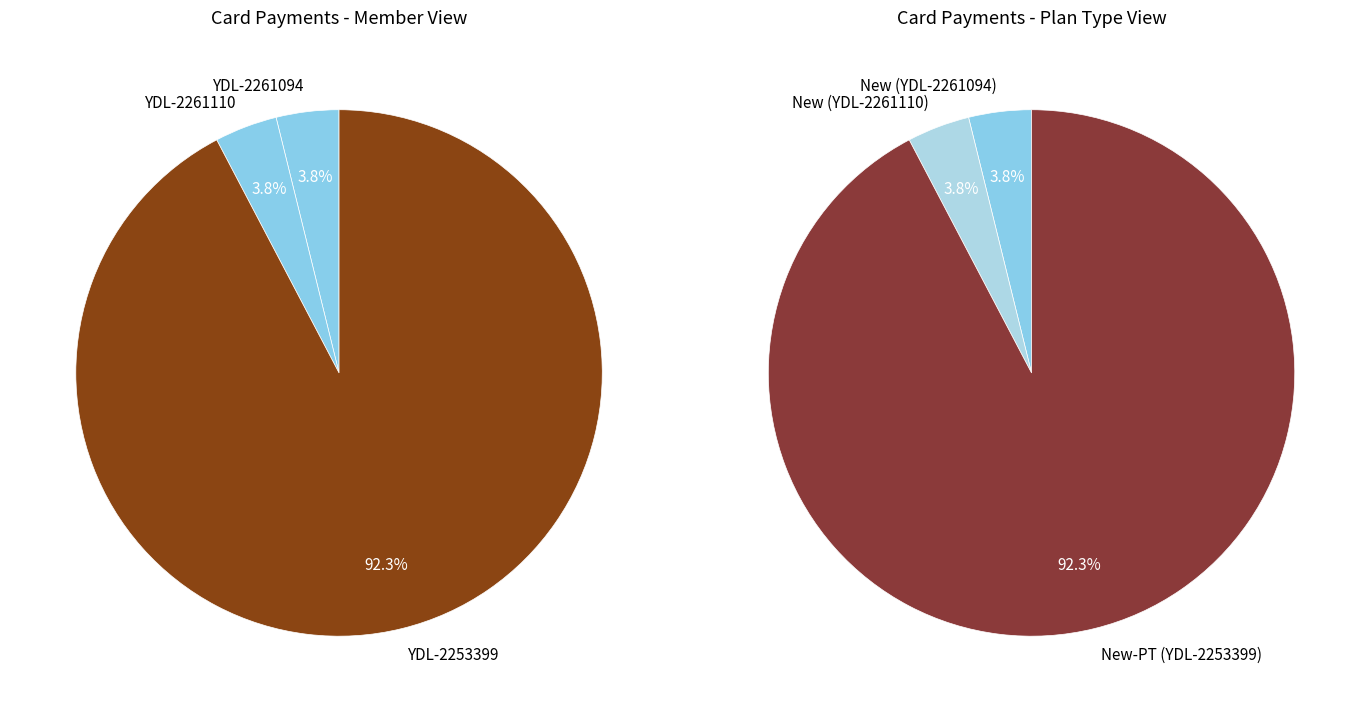

Rank the categories by value from lowest to highest.

YDL-2261094, YDL-2261110, YDL-2253399